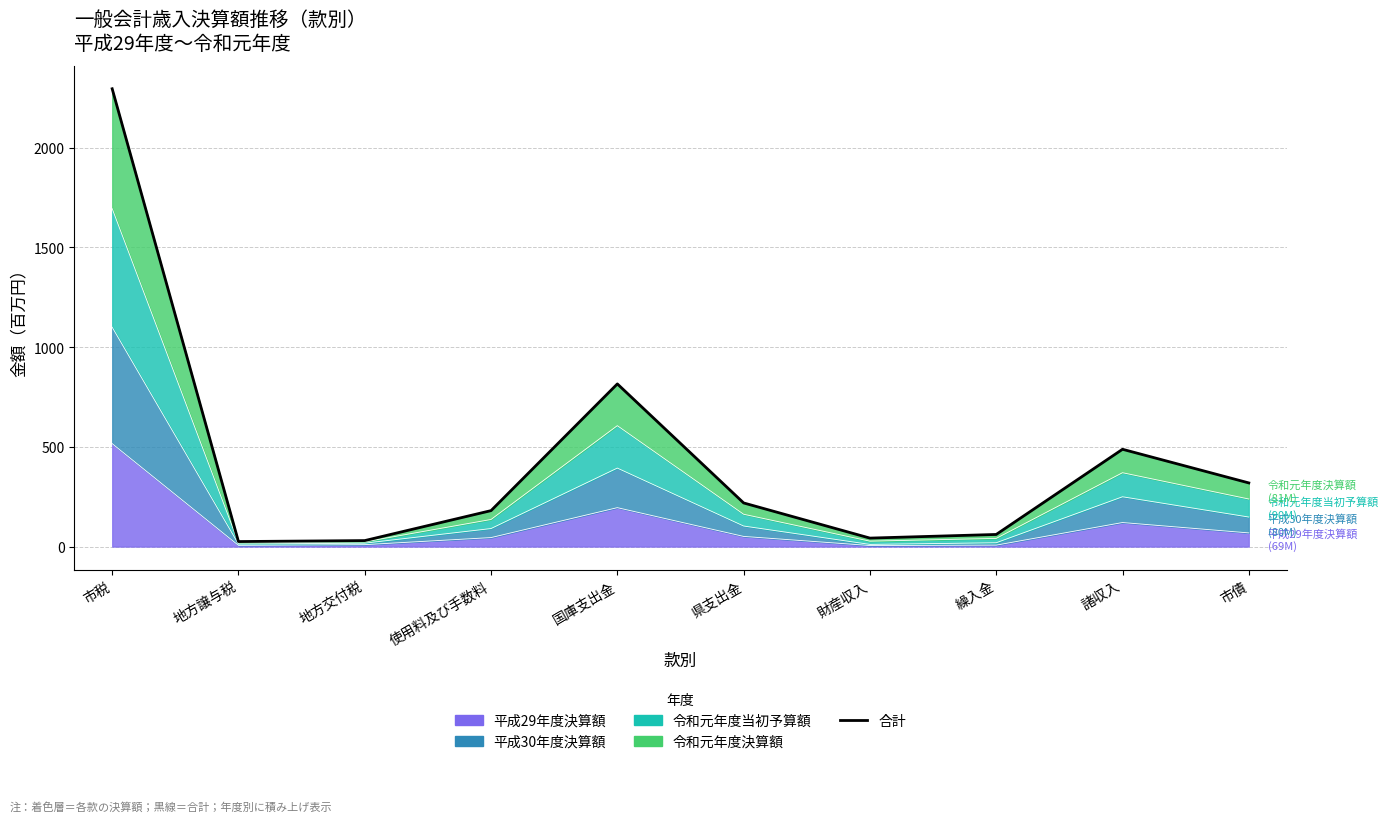

Reading right to left, transcribe all the data shown in this chart.

市債=319.4	諸収入=488.0	繰入金=61.1	財産収入=42.8	県支出金=219.0	国庫支出金=815.7	使用料及び手数料=180.6	地方交付税=30.3	地方譲与税=25.5	市税=2295.0